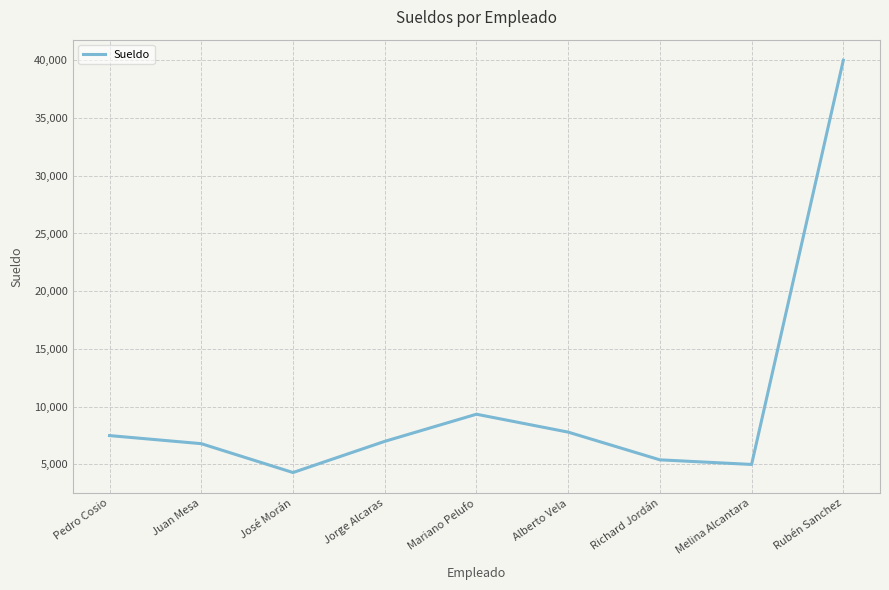

What is the difference between the maximum and minimum values?

35700